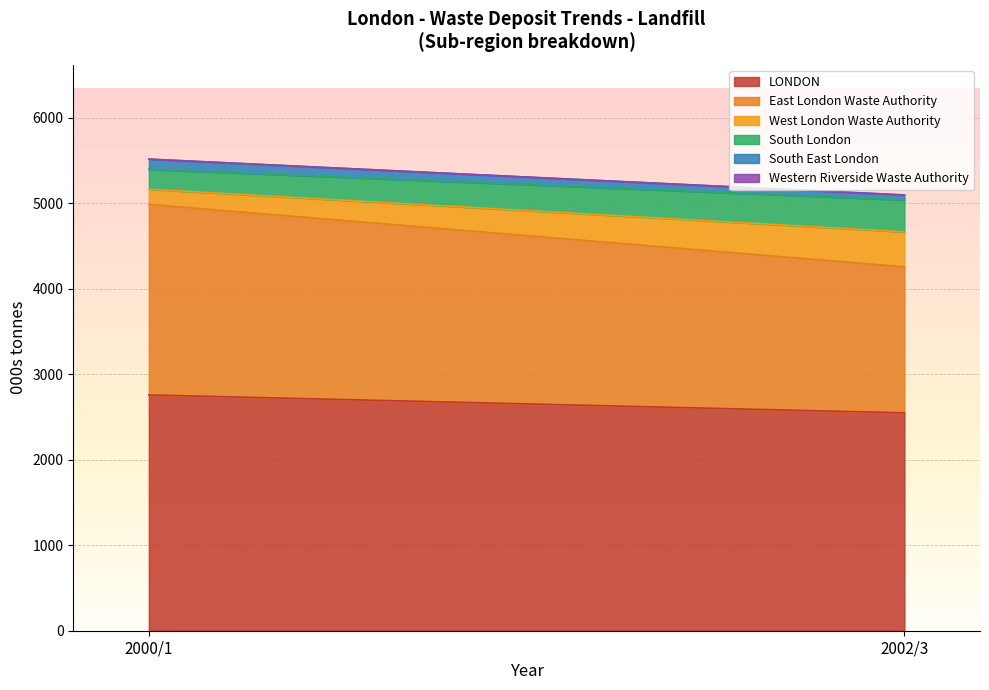

At which category does South London reach its first local peak?

2002/3